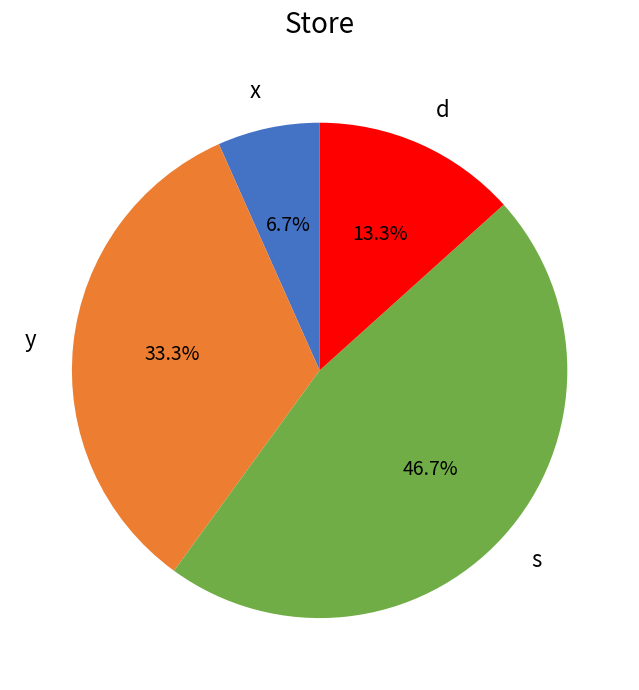

Is s the majority of the pie?

No